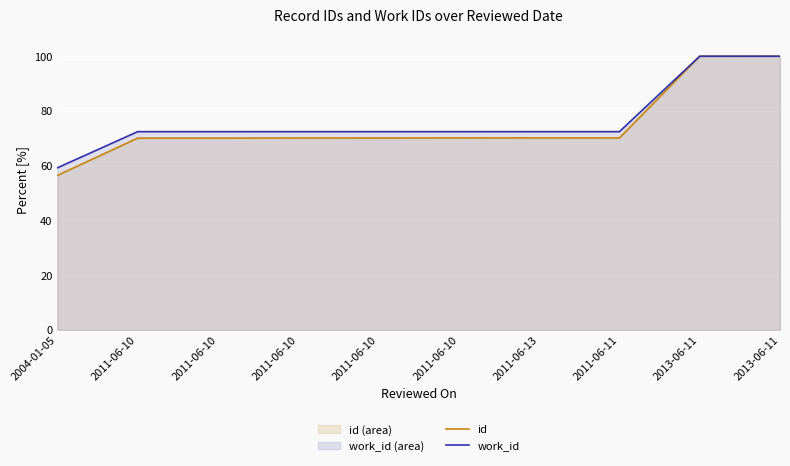

What is the minimum value for id?

56.4